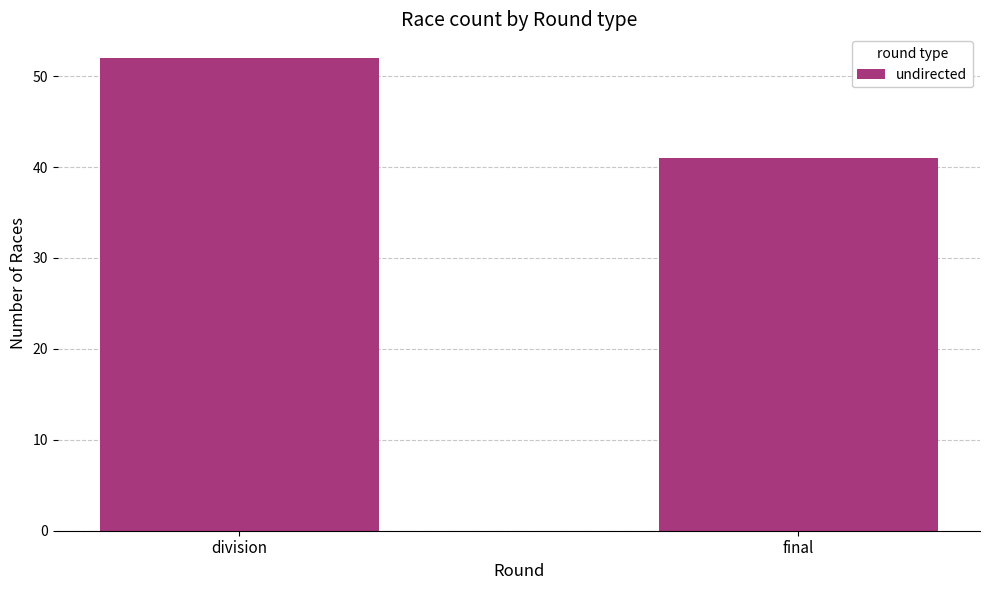

Rank the categories by value from highest to lowest.

division, final